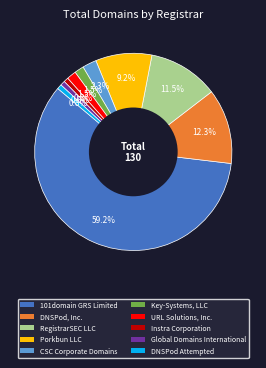

Which category accounts for the majority?

101domain GRS Limited